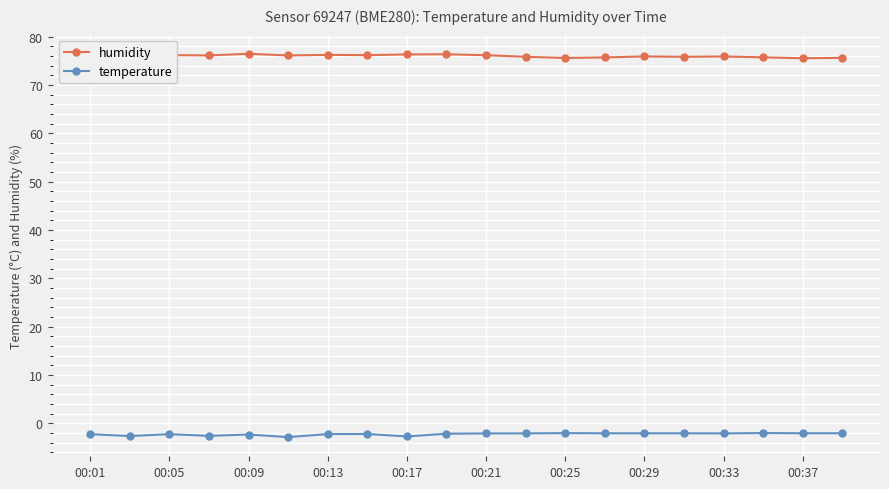

What is the highest value of the humidity series?

76.5